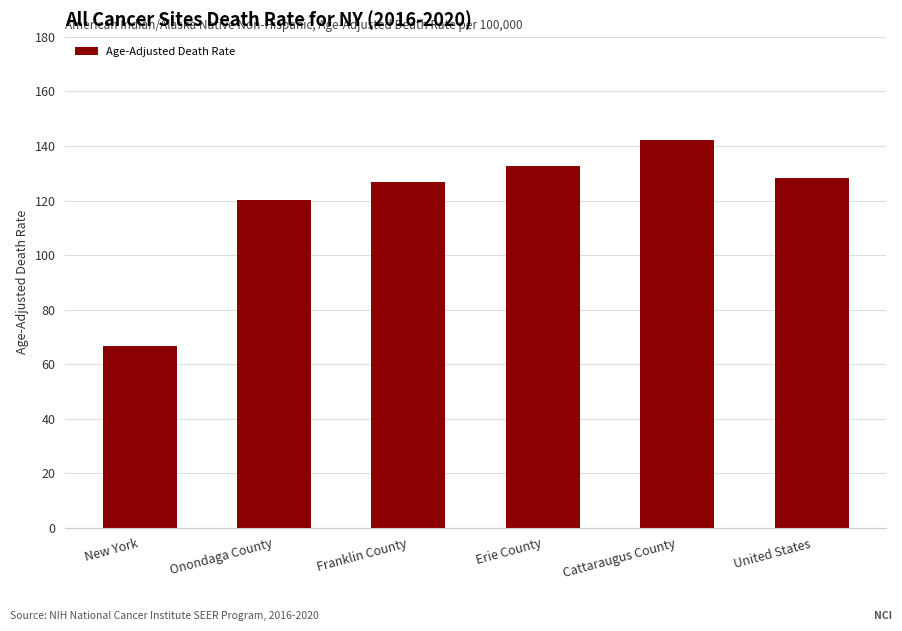

Between Franklin County and Cattaraugus County, which is larger?

Cattaraugus County